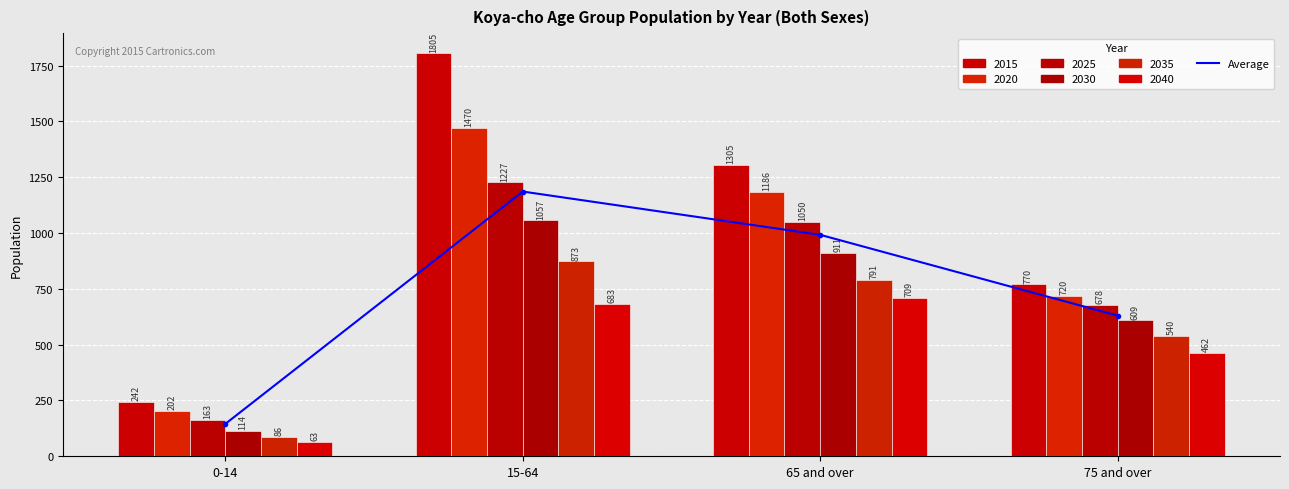

Is it true that the value at 75 and over is 629.8?

True